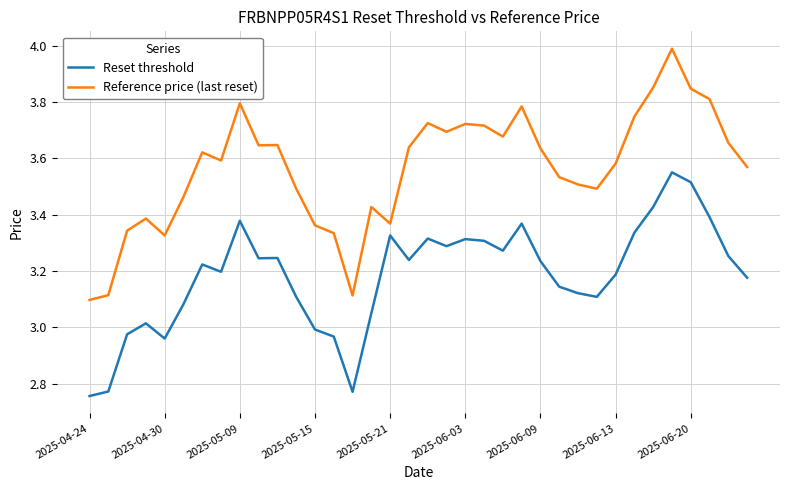

What are all the series names shown in the legend?

Reset threshold, Reference price (last reset)